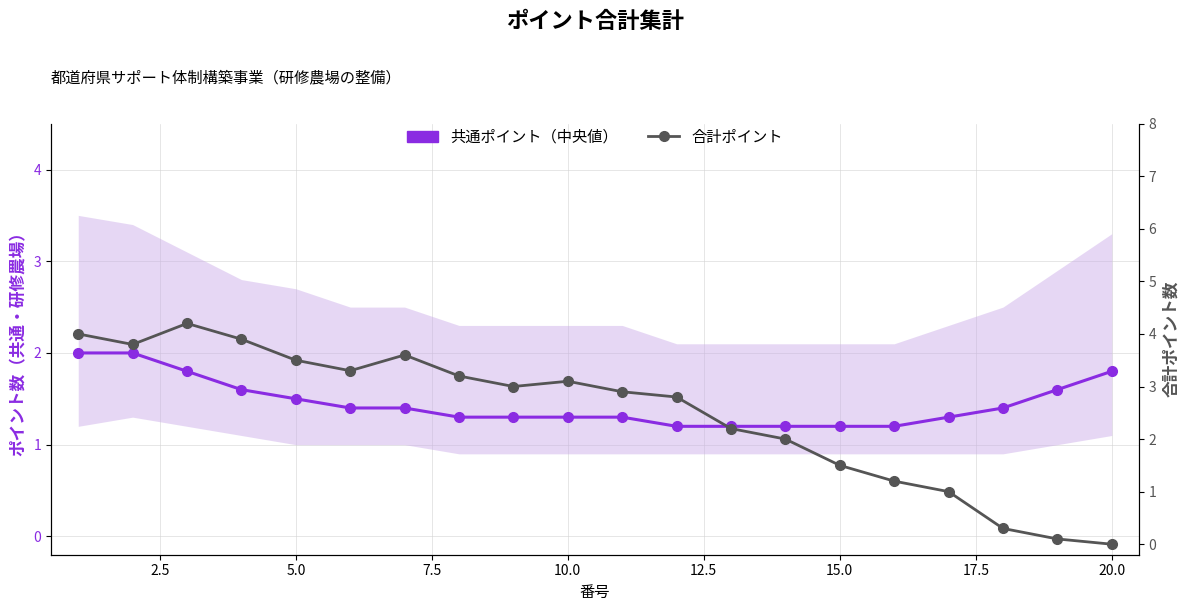

How many data points in 合計ポイント are above 3?

9